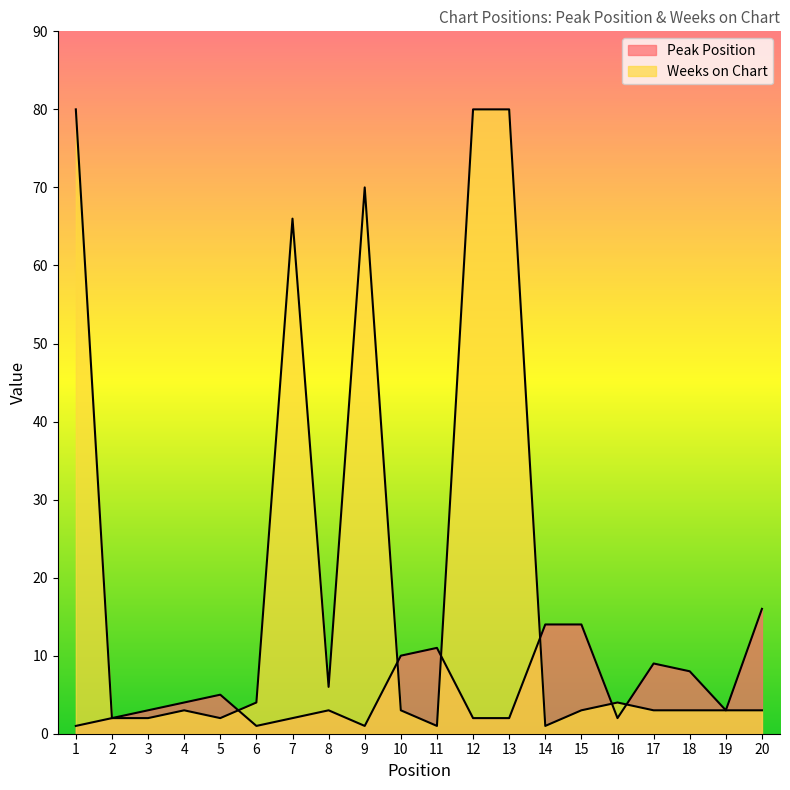

Reading right to left, what are all the values shown in this chart?

Peak Position: 16	3	8	9	2	14	14	2	2	11	10	1	3	2	1	5	4	3	2	1
Weeks on Chart: 3	3	3	3	4	3	1	80	80	1	3	70	6	66	4	2	3	2	2	80